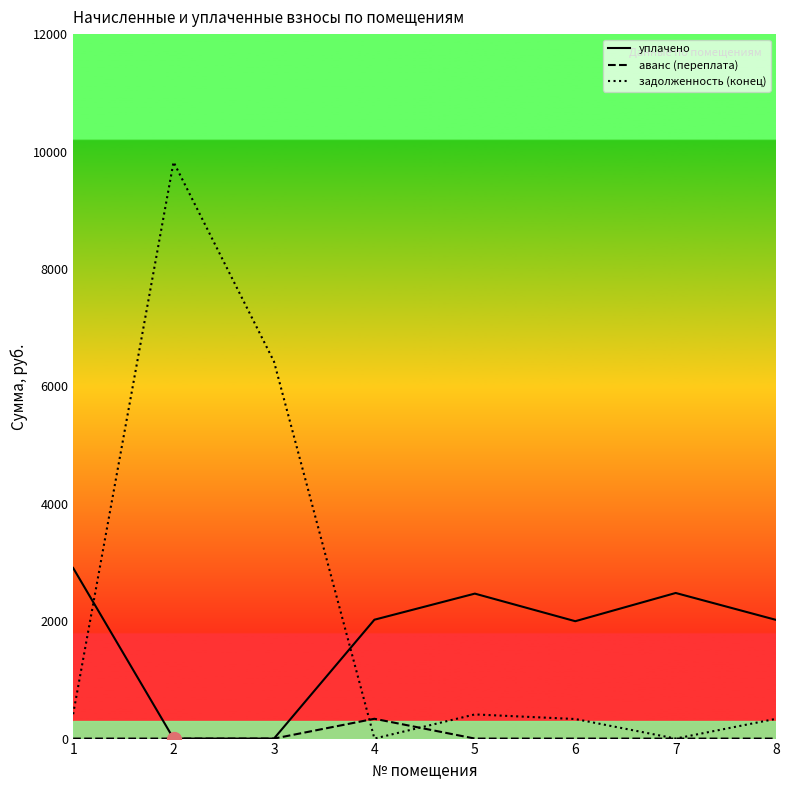

List the series in order of their peak value, highest first.

задолженность (конец), уплачено, аванс (переплата)